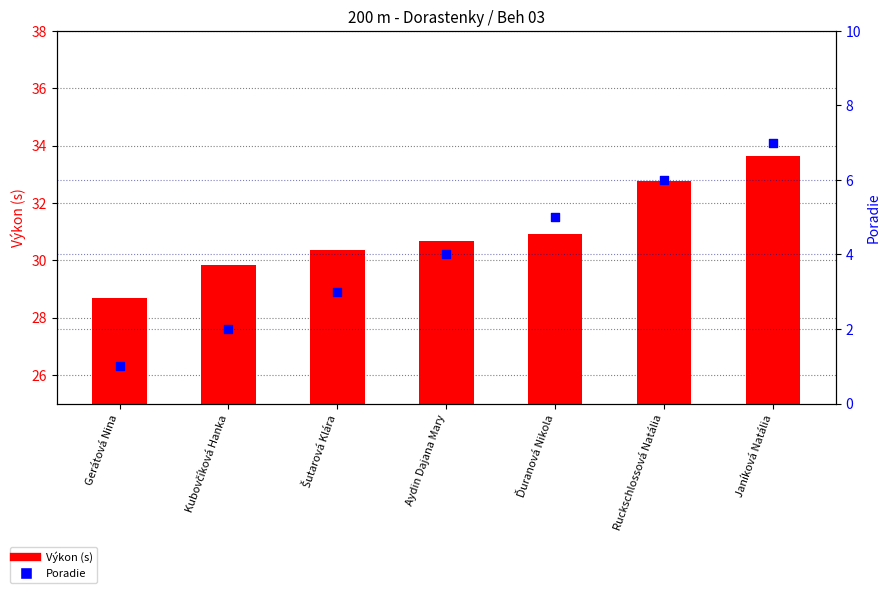

At how many categories does at least one series exceed 31?

2